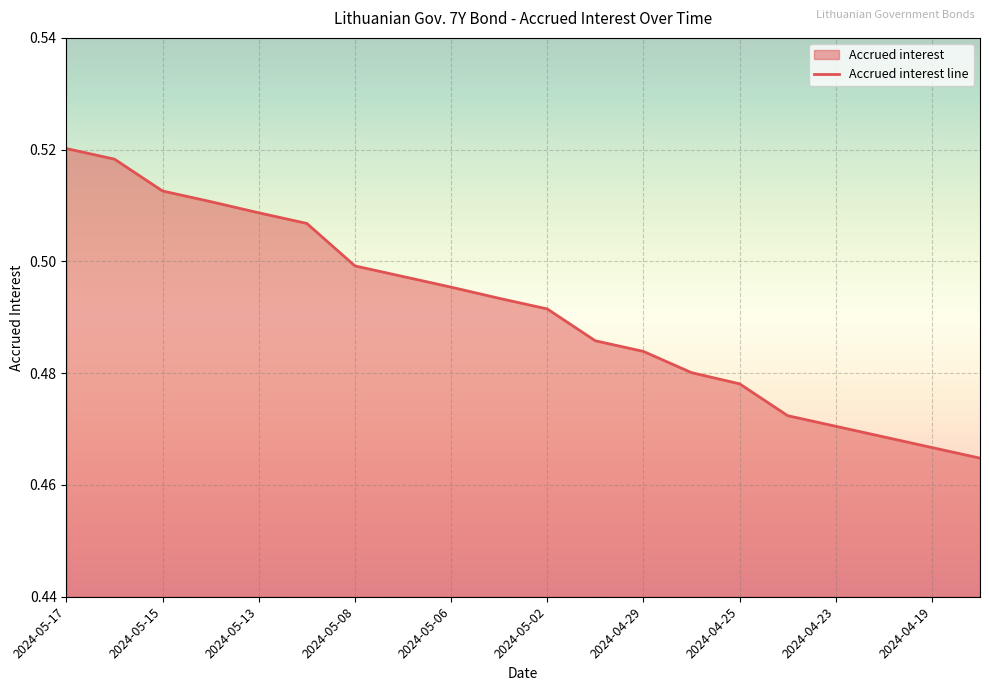

Reading left to right, what are all the values shown in this chart?

2024-05-17=0.5	2024-05-16=0.5	2024-05-15=0.5	2024-05-14=0.5	2024-05-13=0.5	2024-05-10=0.5	2024-05-08=0.5	2024-05-07=0.5	2024-05-06=0.5	2024-05-03=0.5	2024-05-02=0.5	2024-04-30=0.5	2024-04-29=0.5	2024-04-26=0.5	2024-04-25=0.5	2024-04-24=0.5	2024-04-23=0.5	2024-04-22=0.5	2024-04-19=0.5	2024-04-18=0.5